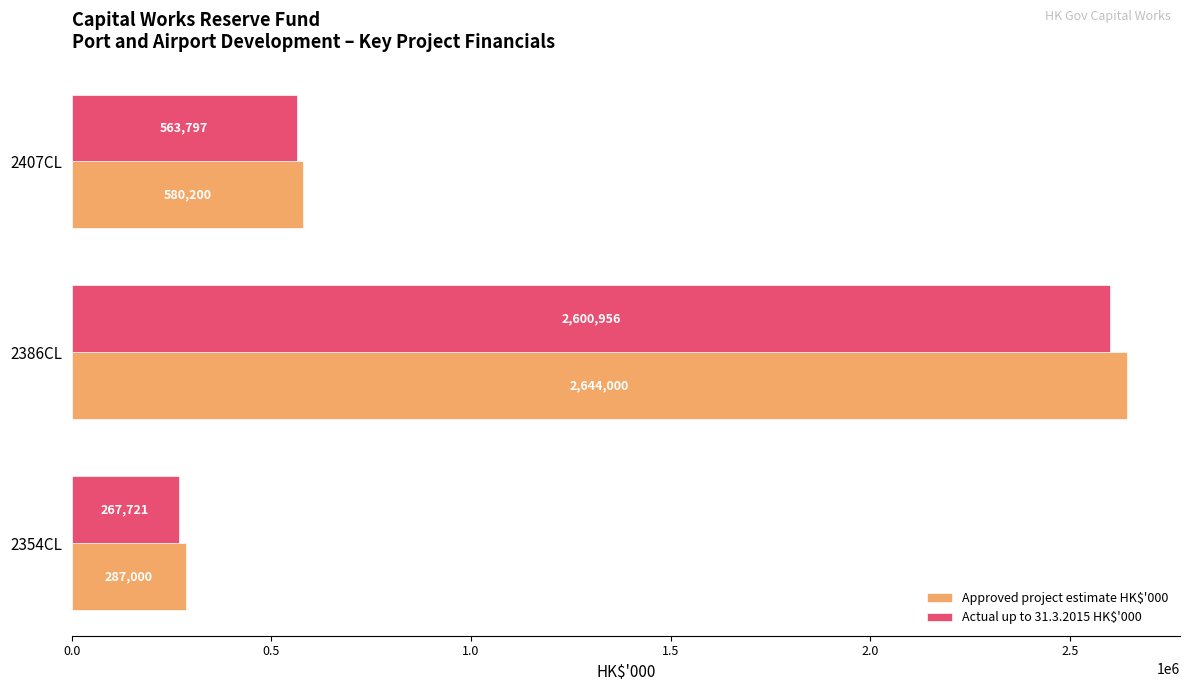

Rank the series by their average value, from highest to lowest.

Approved project estimate HK$'000, Actual up to 31.3.2015 HK$'000